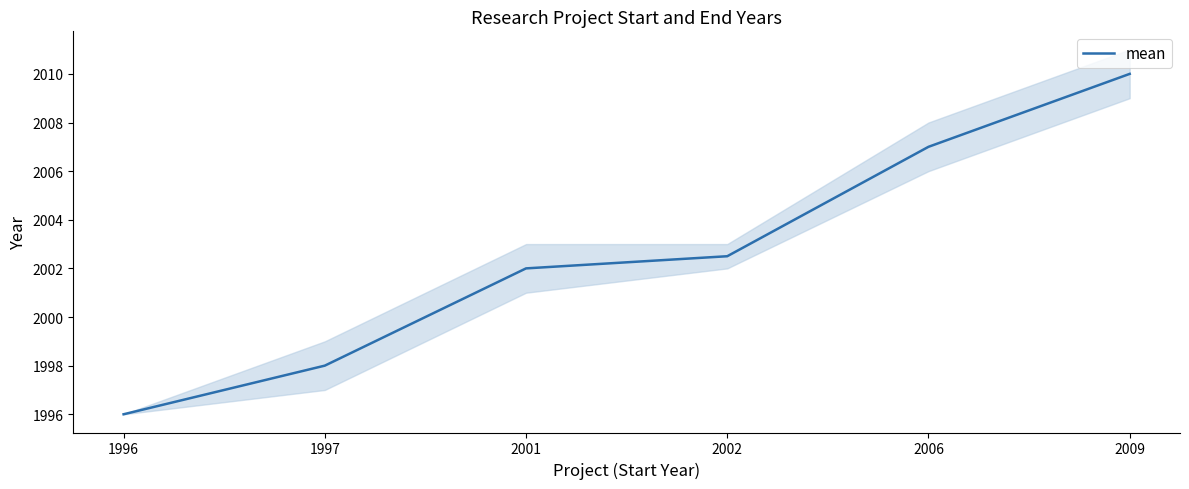

List the labels in order of value, smallest first.

1996, 1997, 2001, 2002, 2006, 2009